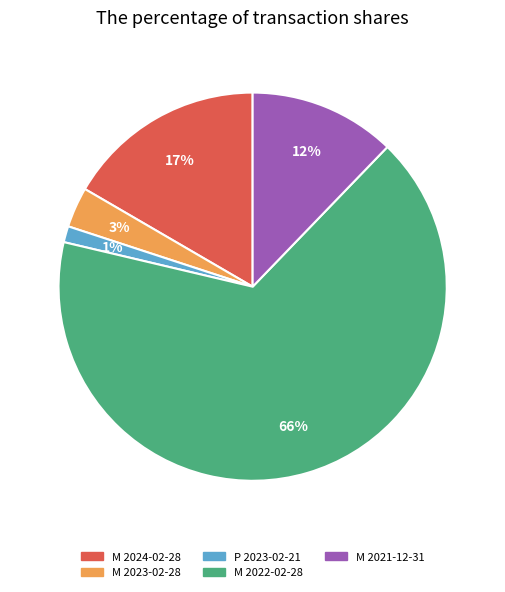

Is there any slice that represents more than half of the pie?

Yes